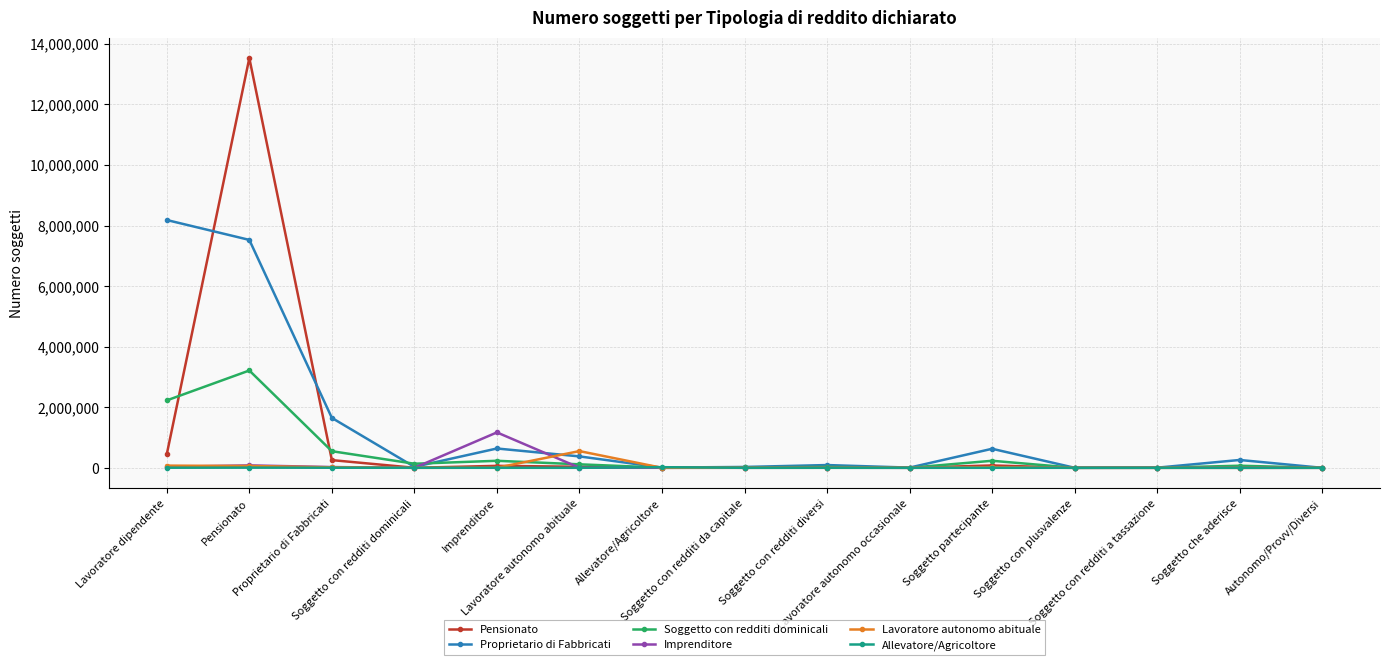

Does the chart have visible grid lines?

Yes